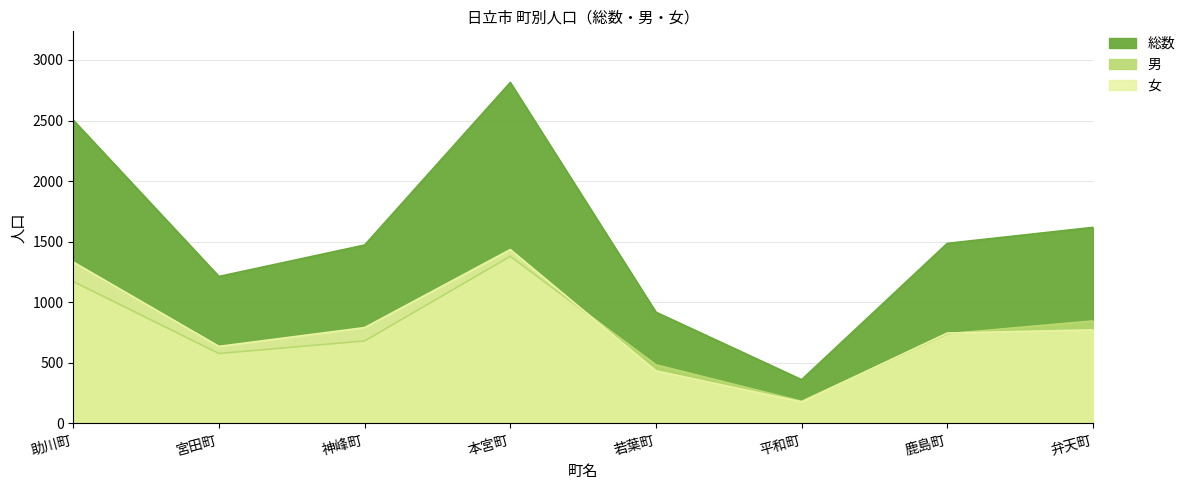

At which category does 女 reach its first local peak?

本宮町